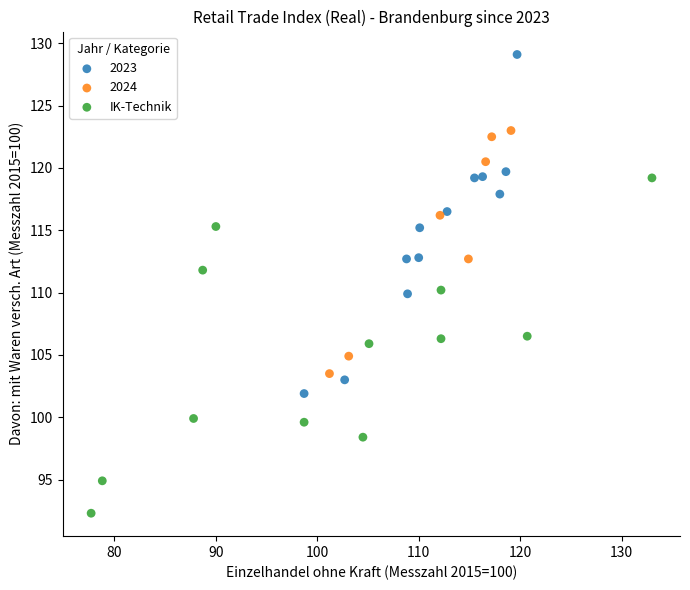

Which series contains the lowest Y value?

IK-Technik